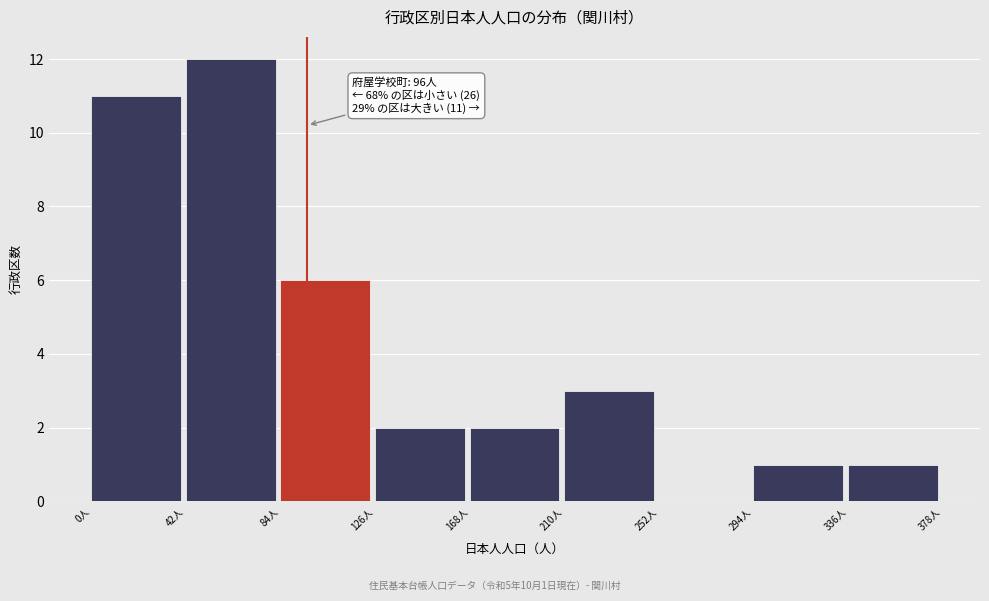

Over which range of the x-axis is the bar tallest?

42 to 84